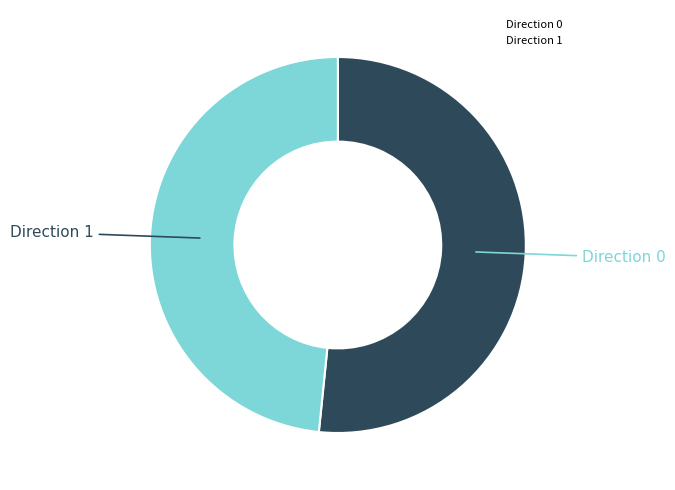

Is there any slice that represents more than half of the pie?

Yes